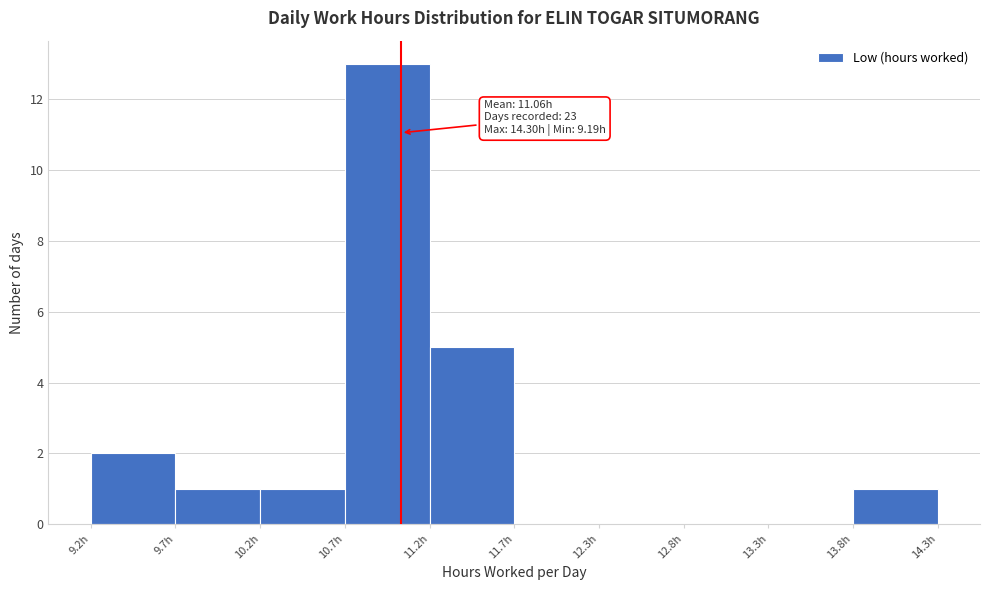

Which range on the x-axis has the tallest bar?

10.7 to 11.2